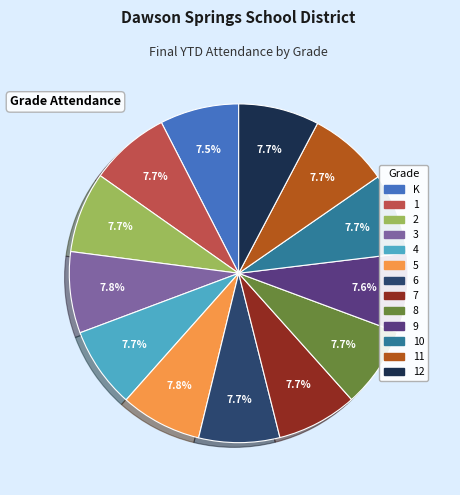

Does any single category account for the majority?

No